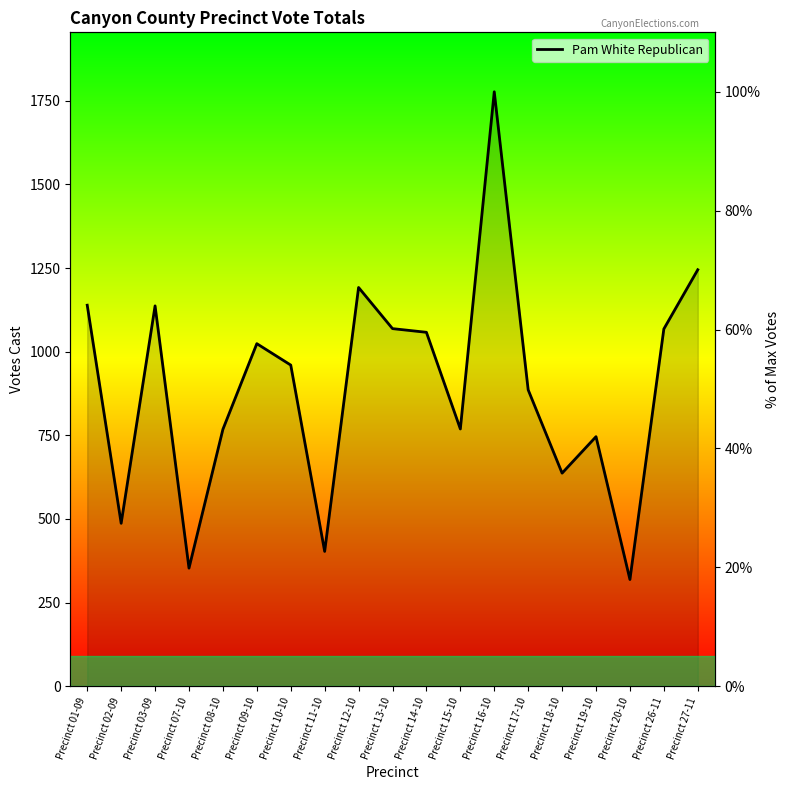

The chart shows a value of 64.0 at Precinct 03-09. True or false?

True